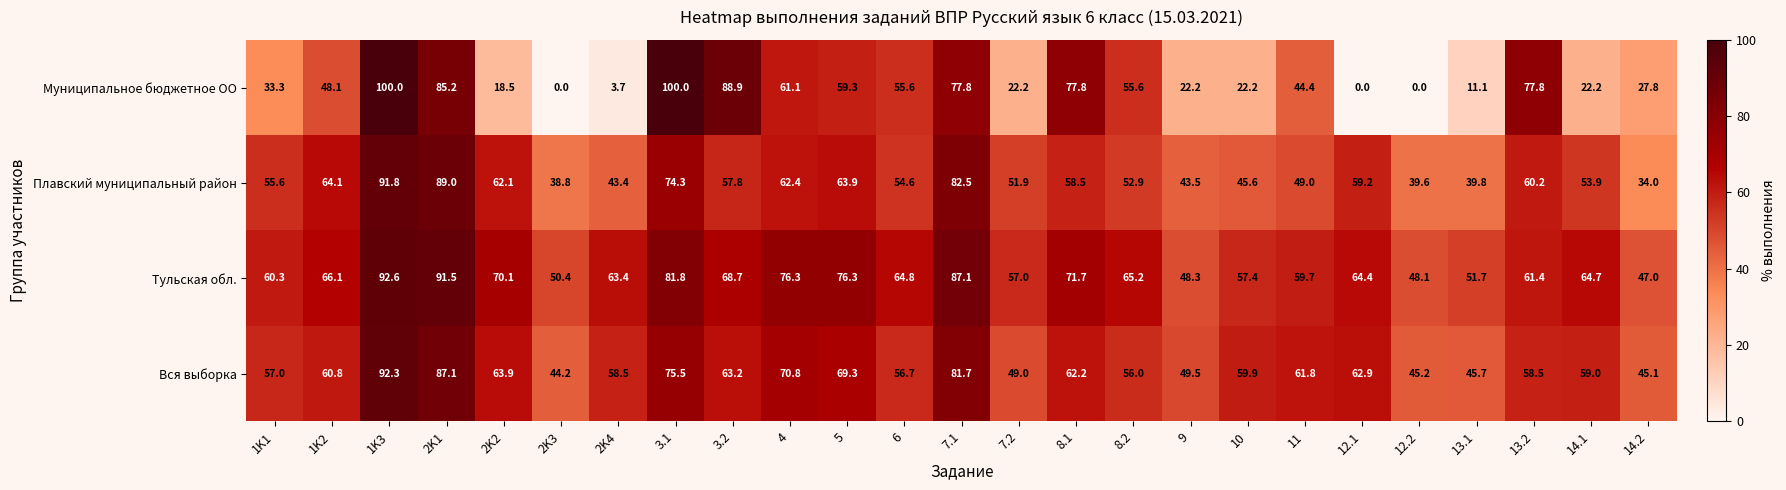

Count the number of categories in the chart.

25